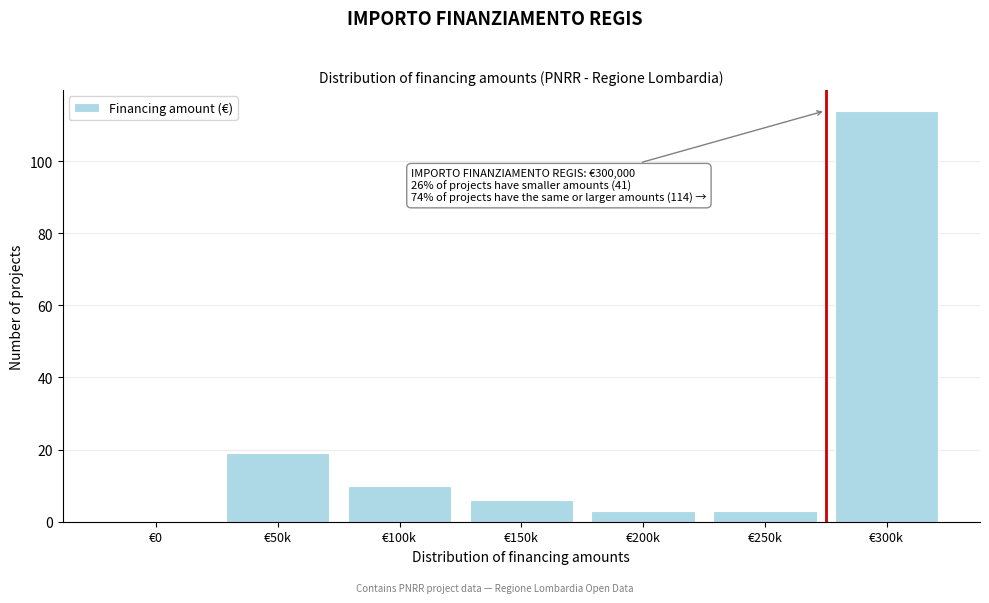

Reading right to left, list all the values displayed in this chart.

€300k=114	€250k=3	€200k=3	€150k=6	€100k=10	€50k=19	€0=0